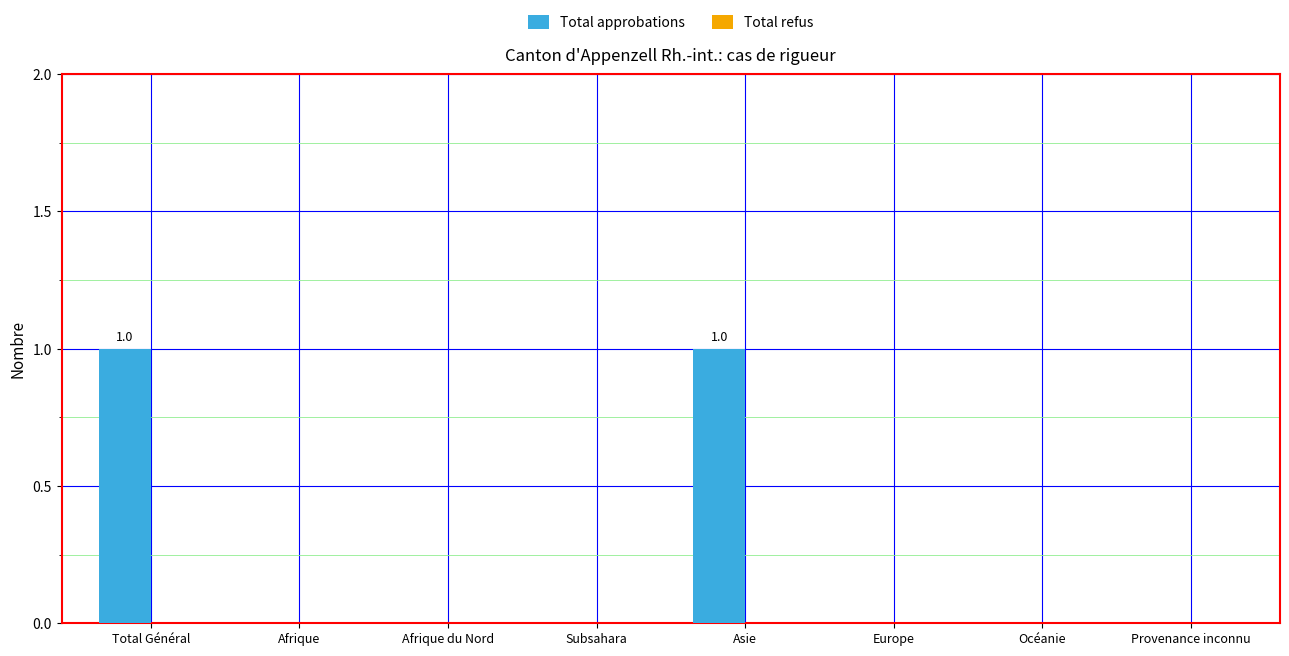

True or false: the data shows 1 at Europe.

False